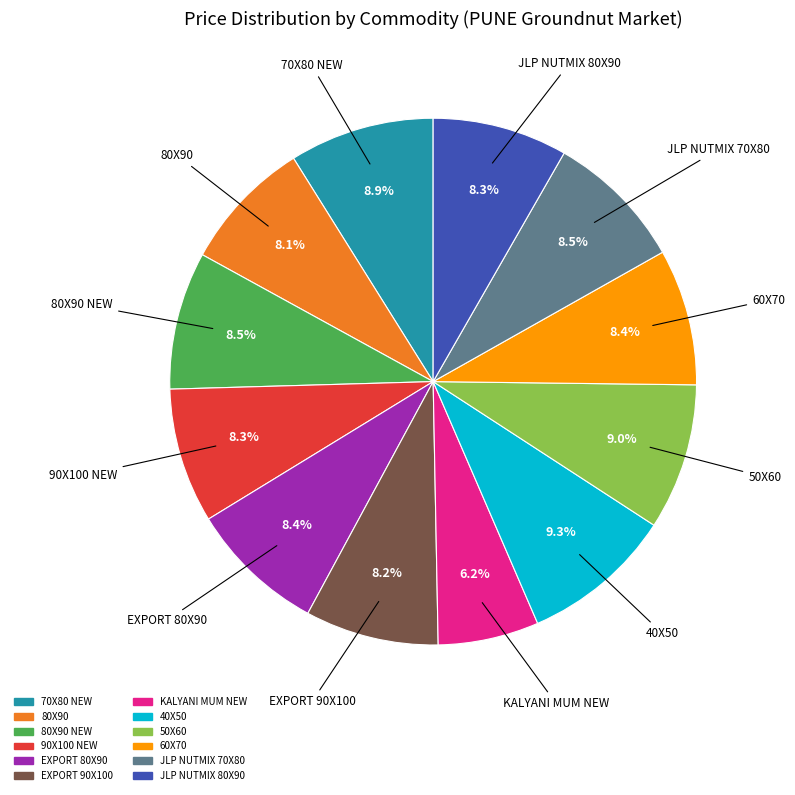

Does any single category account for the majority?

No